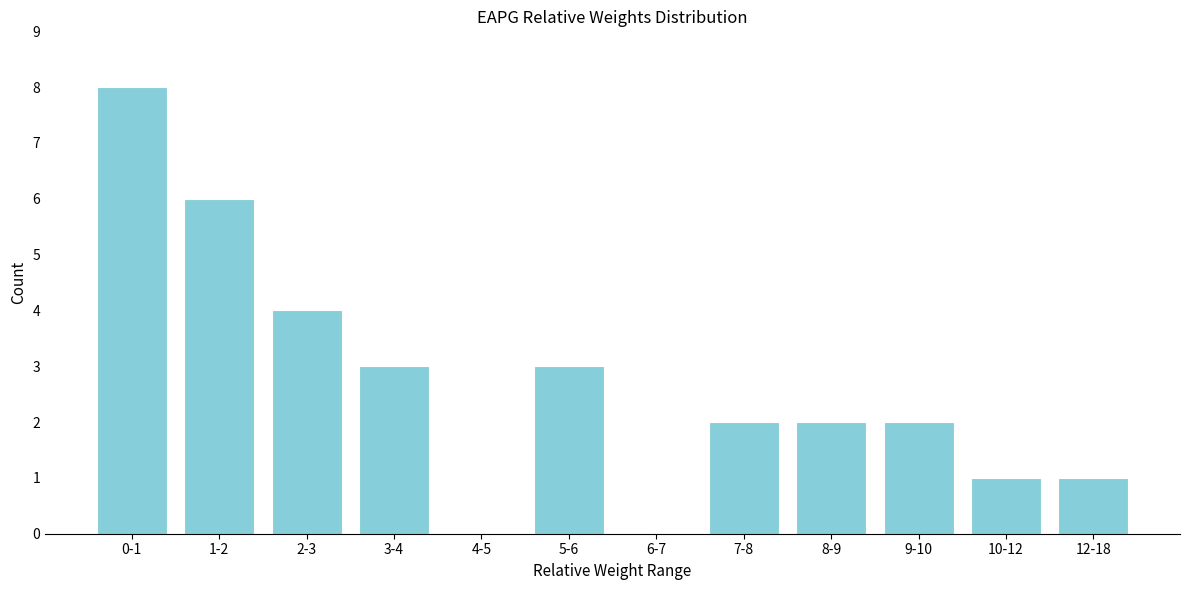

Reading left to right, list all the values displayed in this chart.

0-1=8	1-2=6	2-3=4	3-4=3	4-5=0	5-6=3	6-7=0	7-8=2	8-9=2	9-10=2	10-12=1	12-18=1